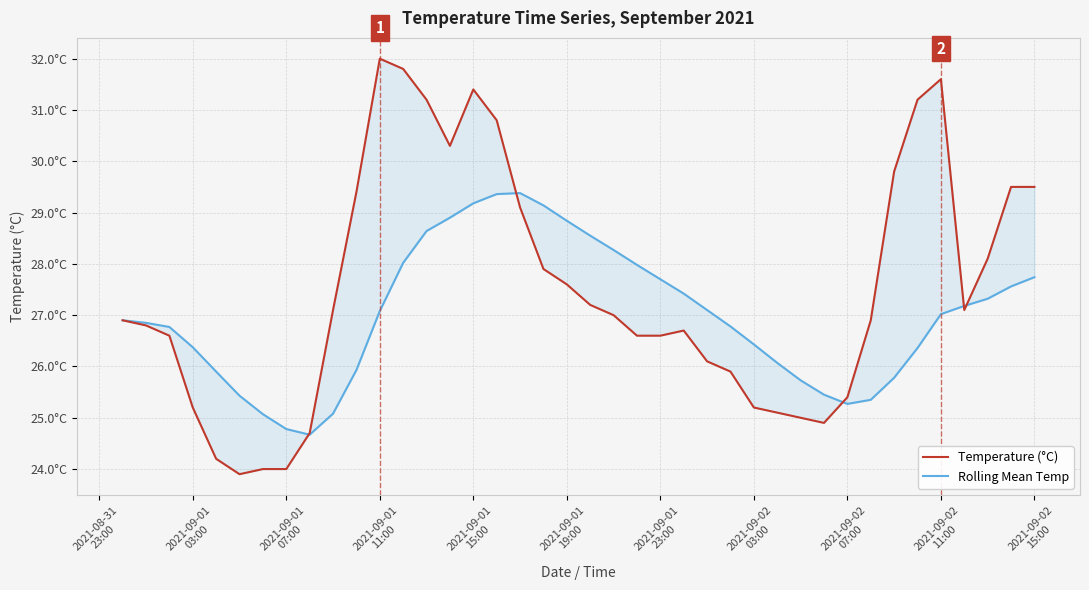

How many data points in Temperature (°C) are above 27?

19